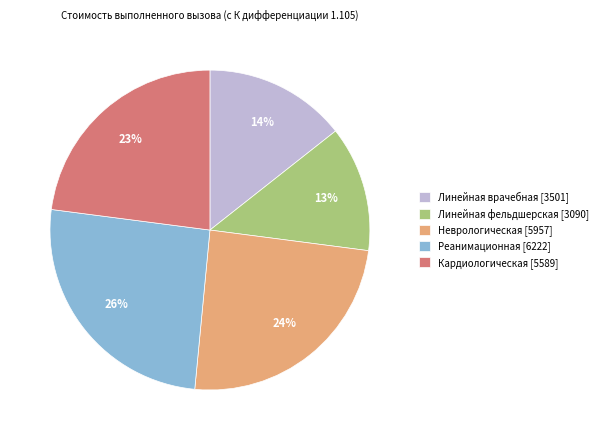

Does Неврологическая represent more than half of the total?

No